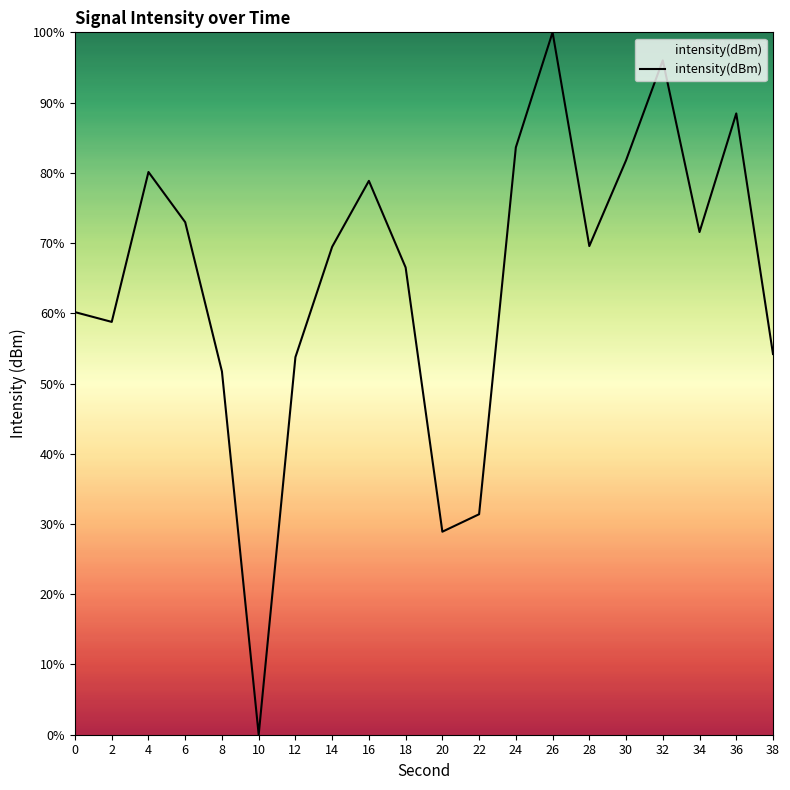

Which category has the lowest value across all series?

10